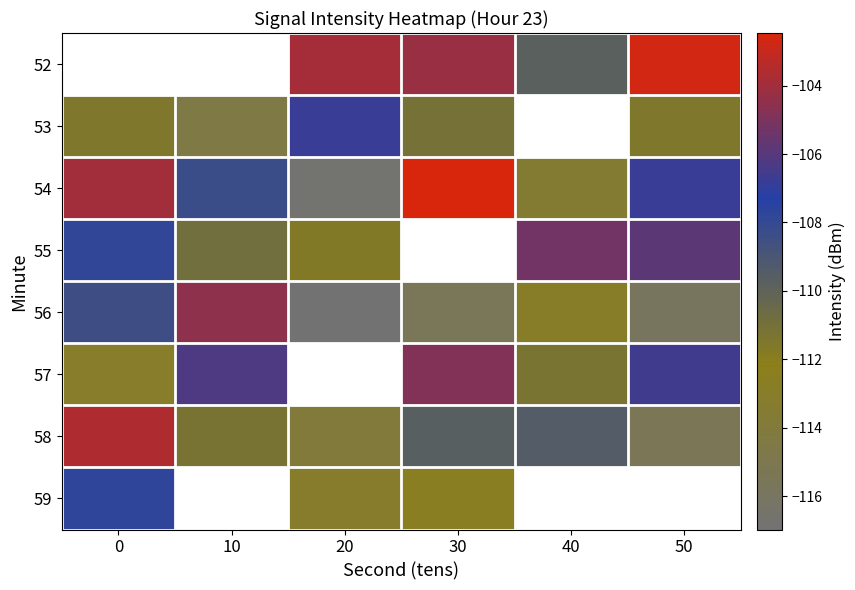

Read the 58 value at 10.

-111.2